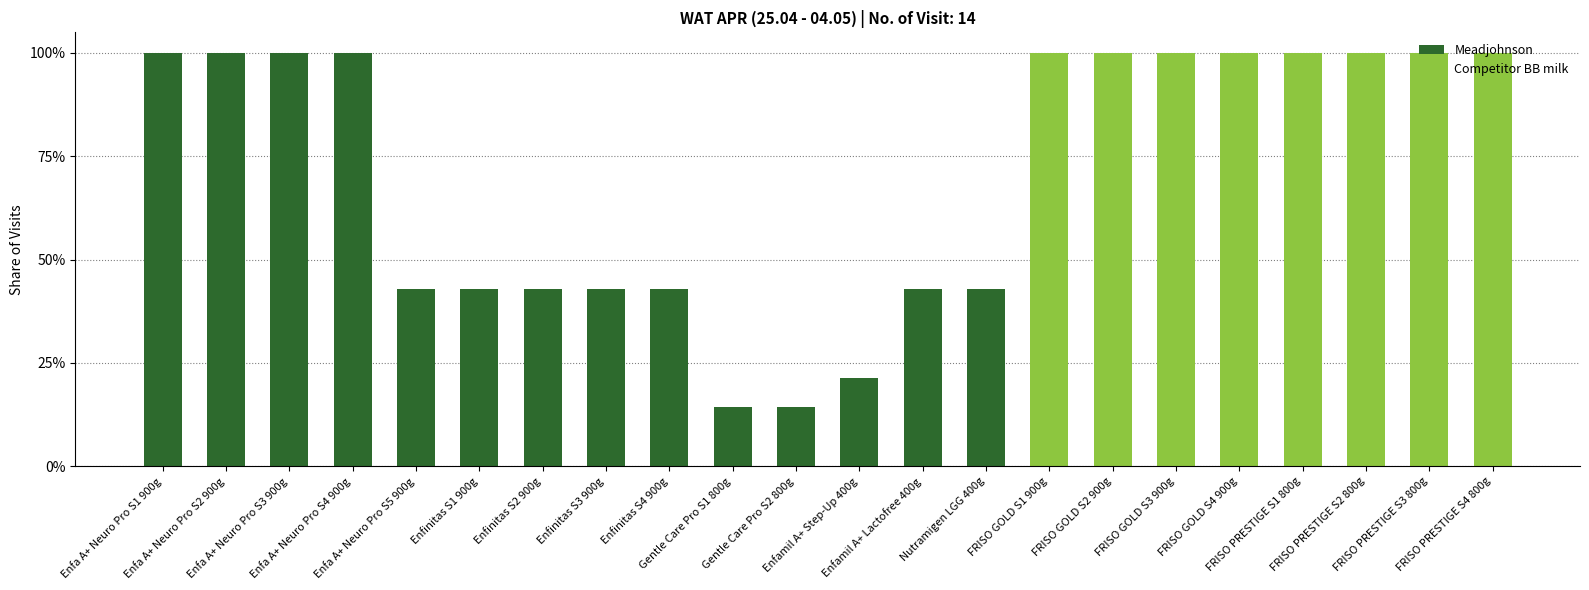

What are all the series names shown in the legend?

Meadjohnson, Competitor BB milk